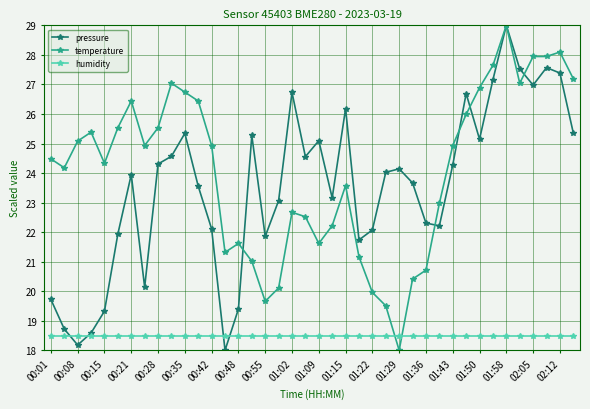

Does the chart display data point markers on the line(s)?

Yes